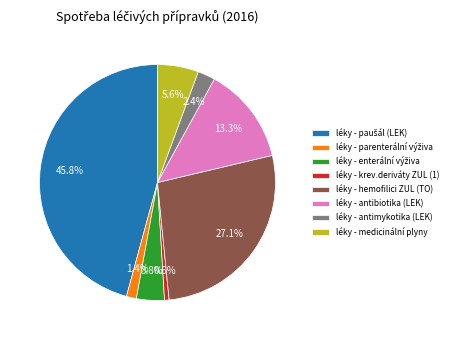

Is the sum of léky - krev.deriváty ZUL (1) and léky - medicinální plyny greater than half?

No